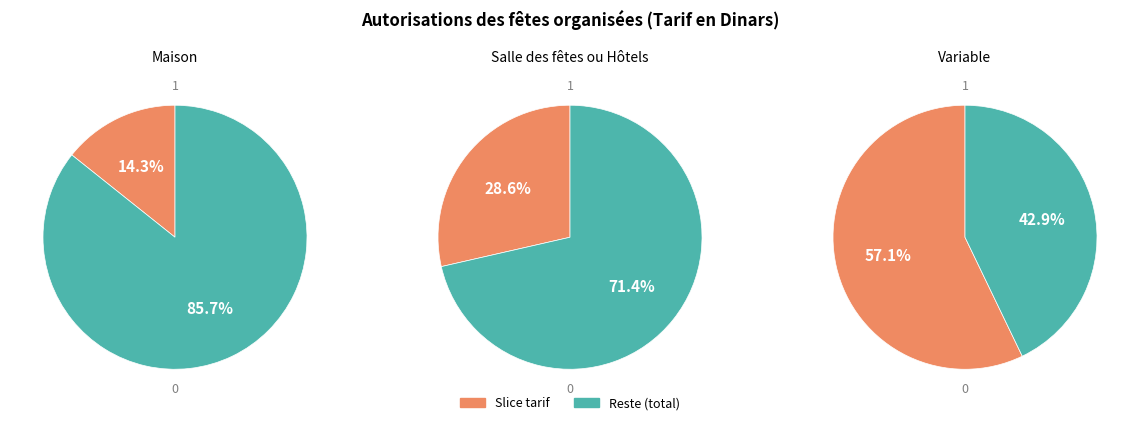

What is the change in value from Maison to Variable?

+75